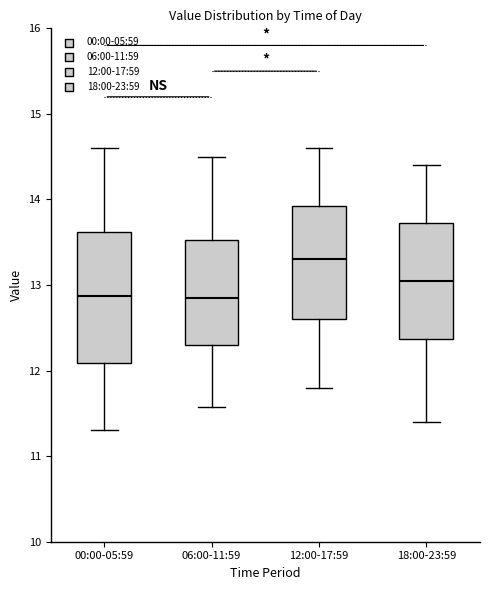

Reading left to right, read every box against the y-axis: the position of its median line, the range the box covers, and the ends of its whiskers. The values are not printed on the chart, so give them approximately, as read against the axis.

00:00-05:59: median 12.9, box 12.1 to 13.6, whiskers 11.3 to 14.6
06:00-11:59: median 12.9, box 12.3 to 13.5, whiskers 11.6 to 14.5
12:00-17:59: median 13.3, box 12.6 to 13.9, whiskers 11.8 to 14.6
18:00-23:59: median 13.1, box 12.4 to 13.7, whiskers 11.4 to 14.4